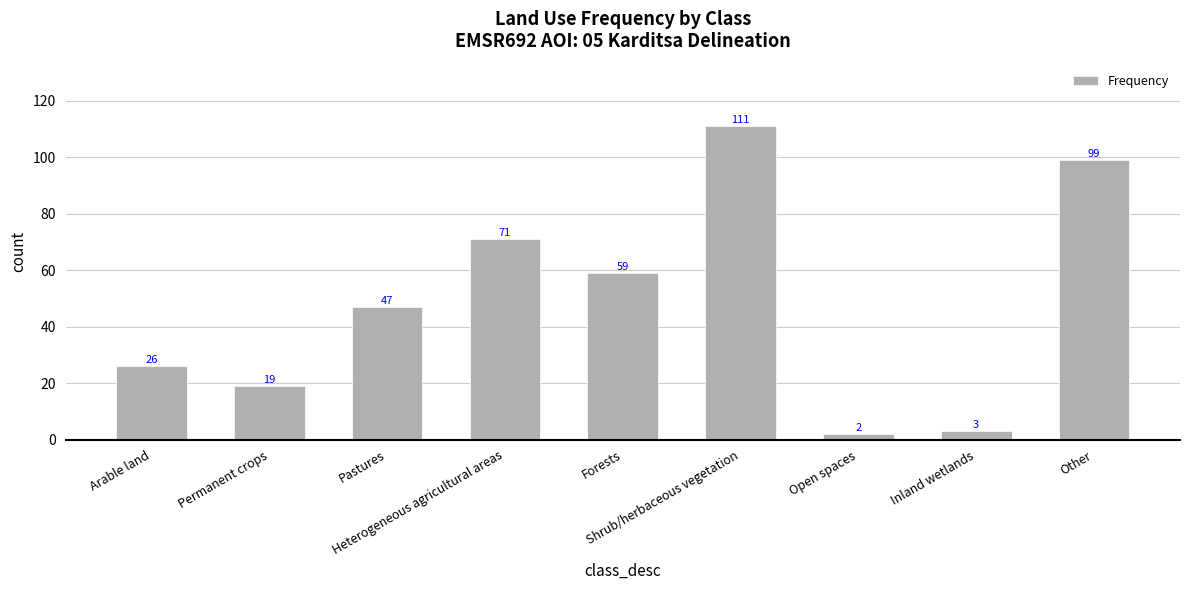

Reading left to right, list all the values displayed in this chart.

26	19	47	71	59	111	2	3	99